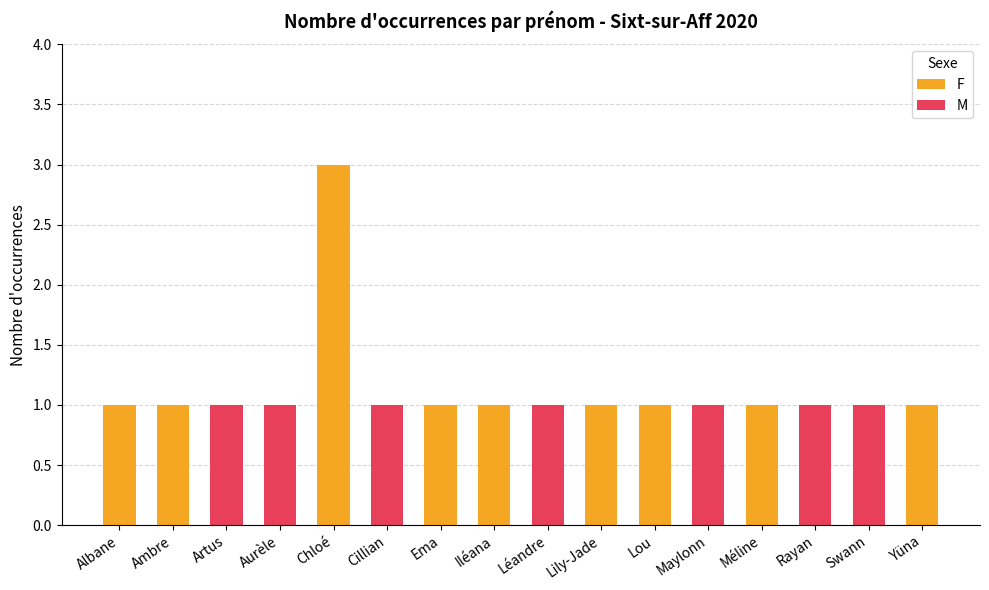

At which label does F first exceed 1?

Chloé